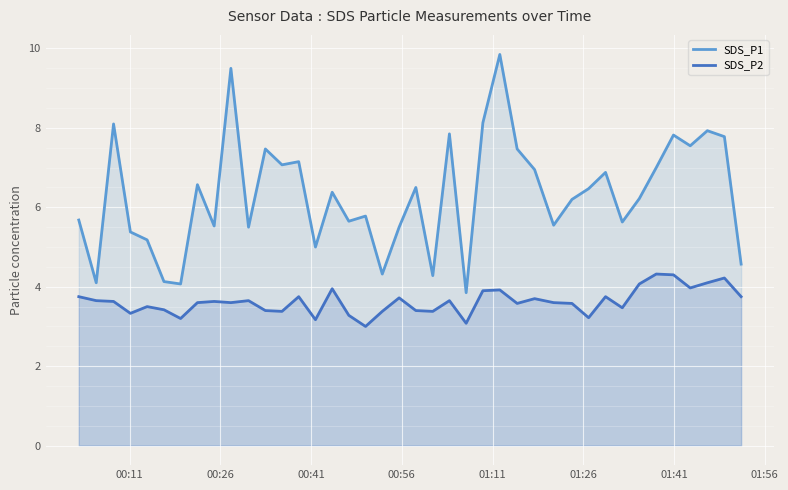

Which series has the widest spread of values?

SDS_P1